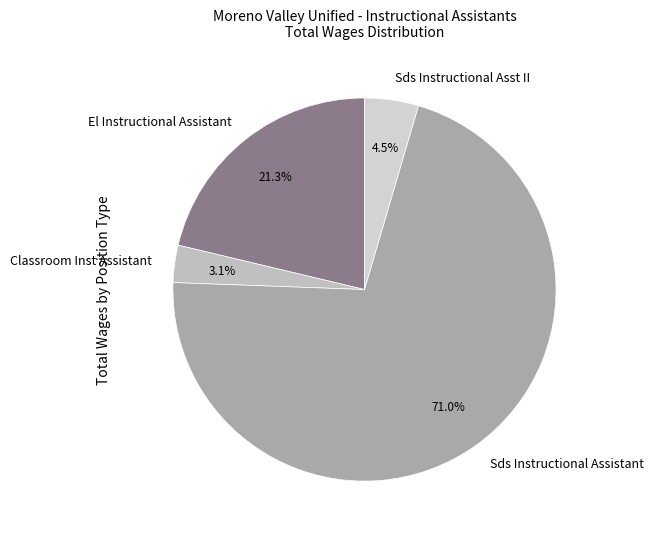

How many slices are in this pie chart?

4